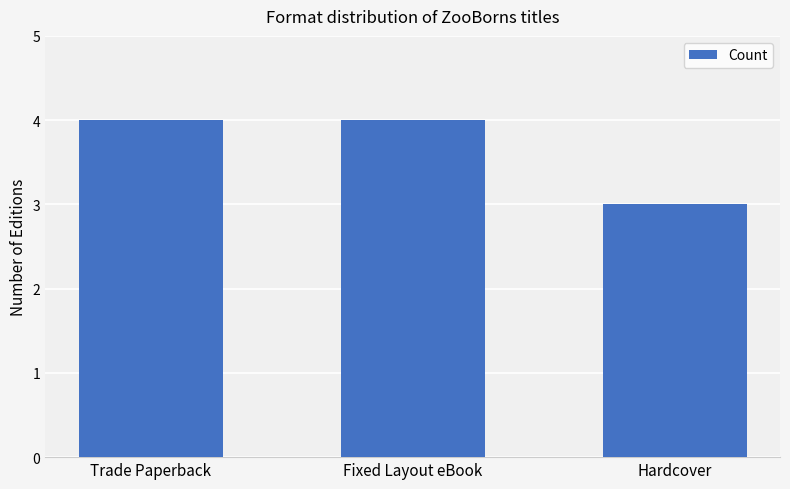

What is the average value?

4